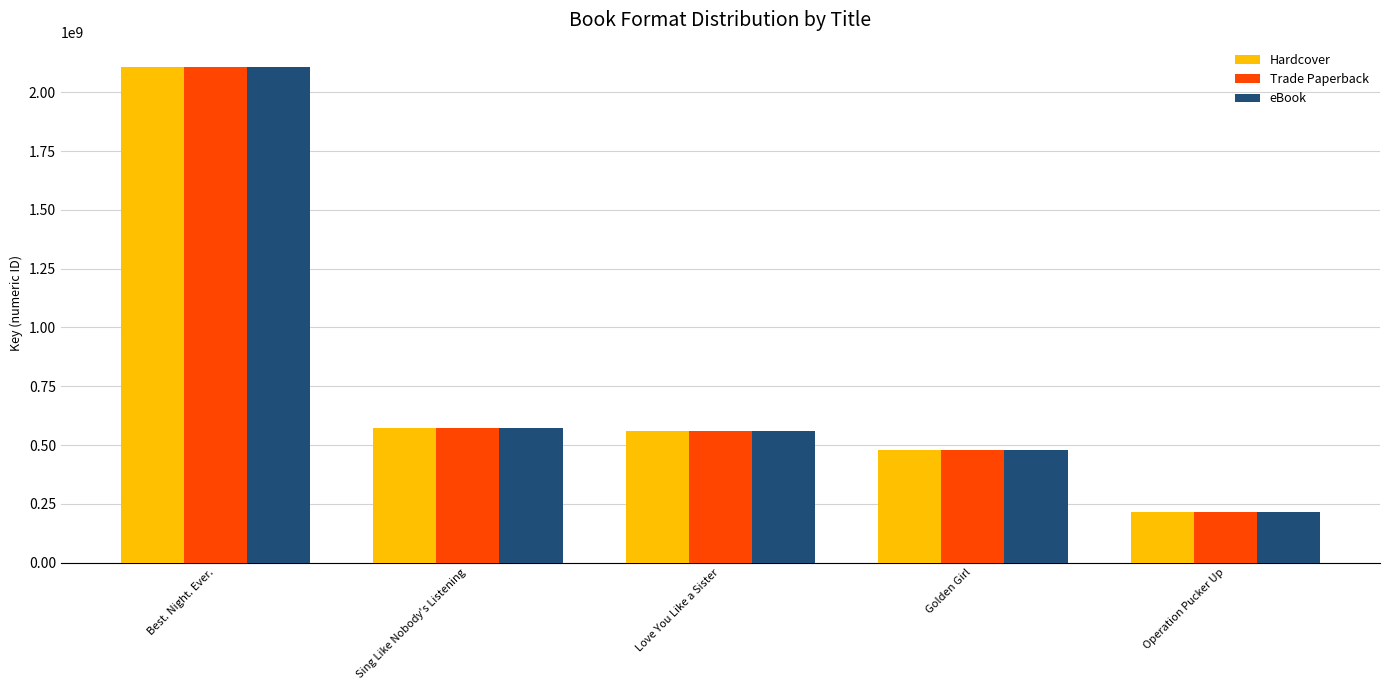

Which category has the lowest value across all series?

Operation Pucker Up